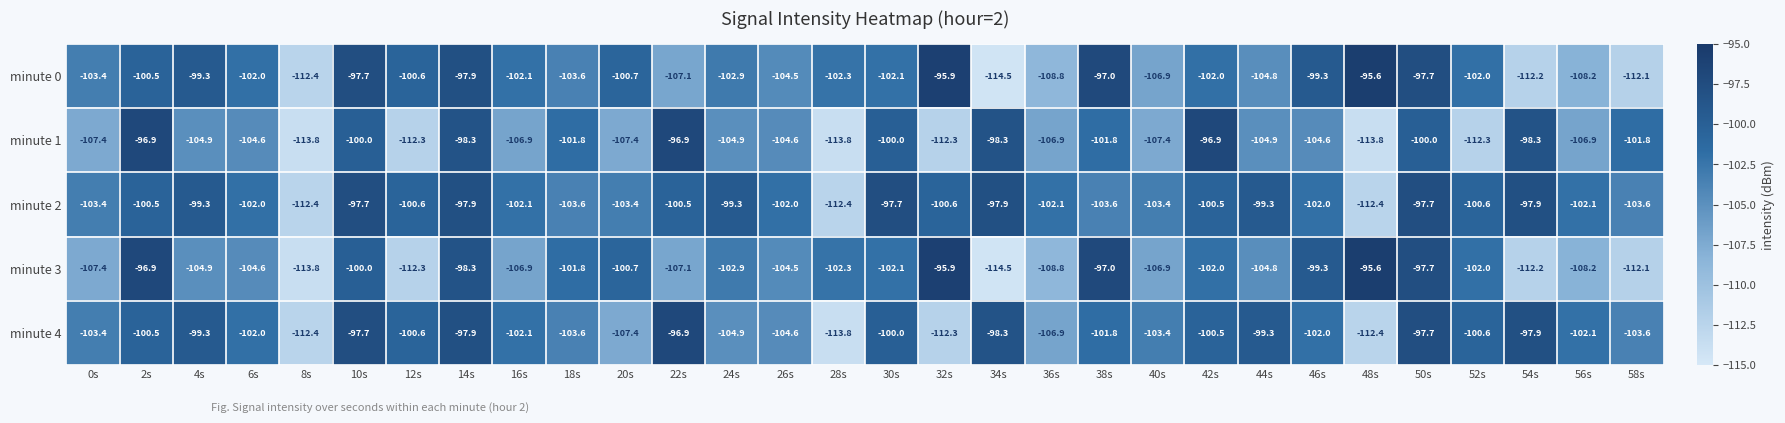

What is the lowest value of the minute 4 series?

-113.8